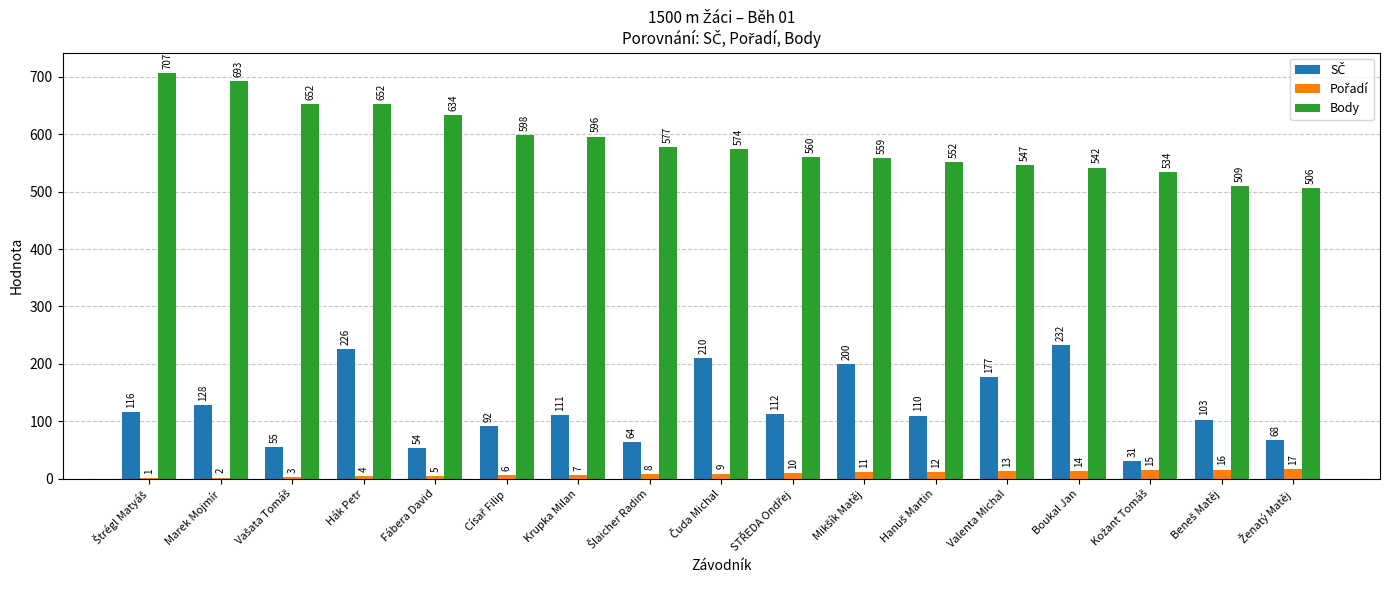

What is the approximate value of Body at Valenta Michal?

547